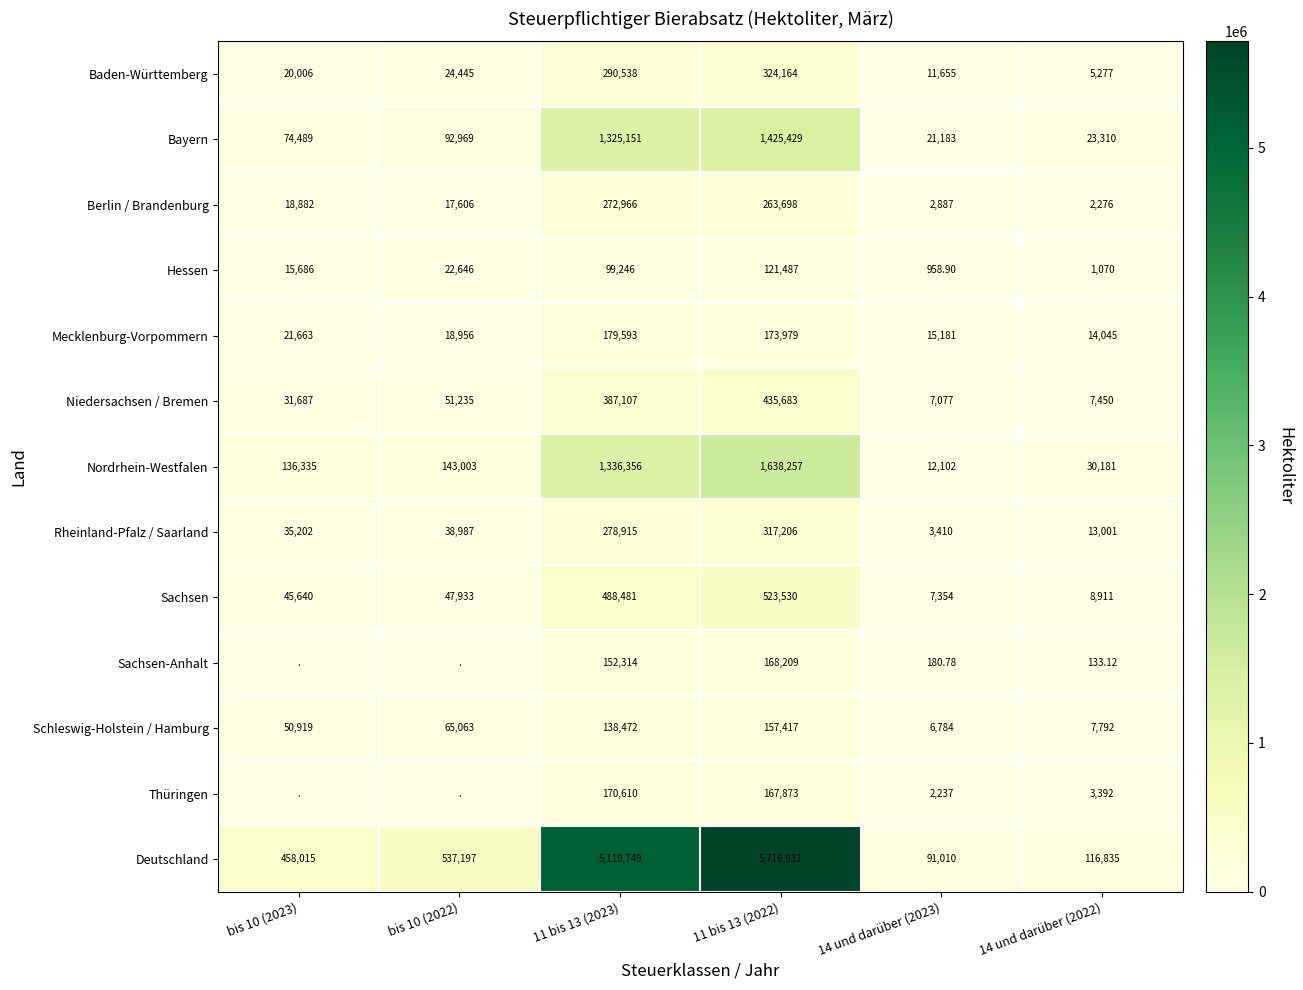

Between bis 10 (2023) and bis 10 (2022), which is larger?

bis 10 (2022)